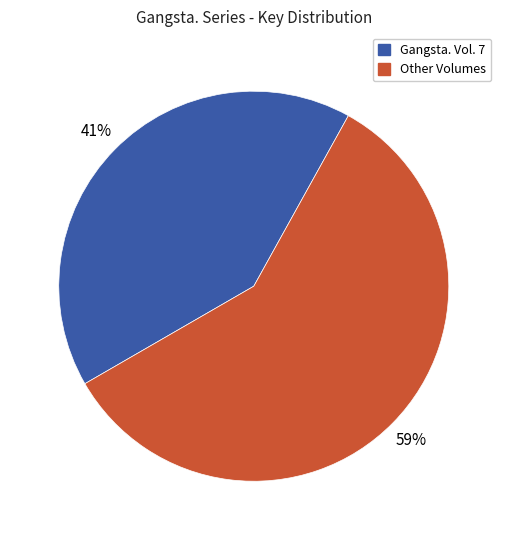

To the nearest percent, what is the average slice percentage?

50%